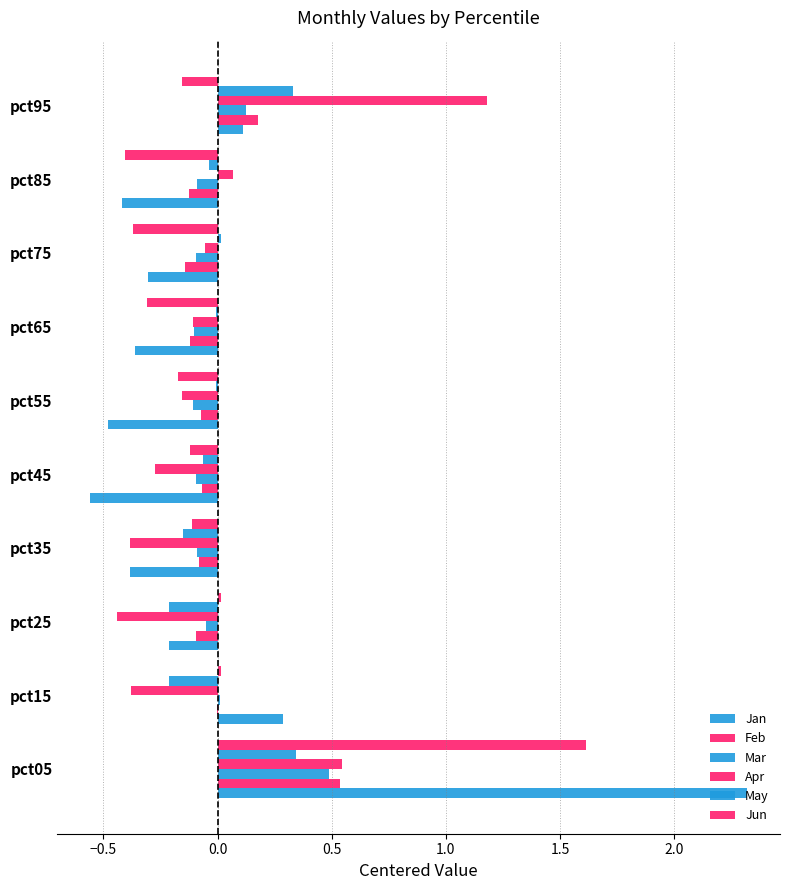

How many data points in Jan are above 0?

3